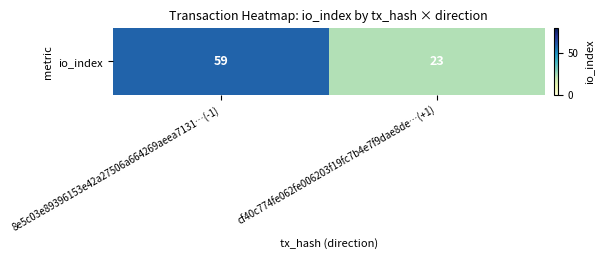

Rank the categories by value from highest to lowest.

8e5c03e89396153e42a27506a664269aeea7131…(-1), cf40c774fe062fe006203f19fc7b4e7f9dae8de…(+1)